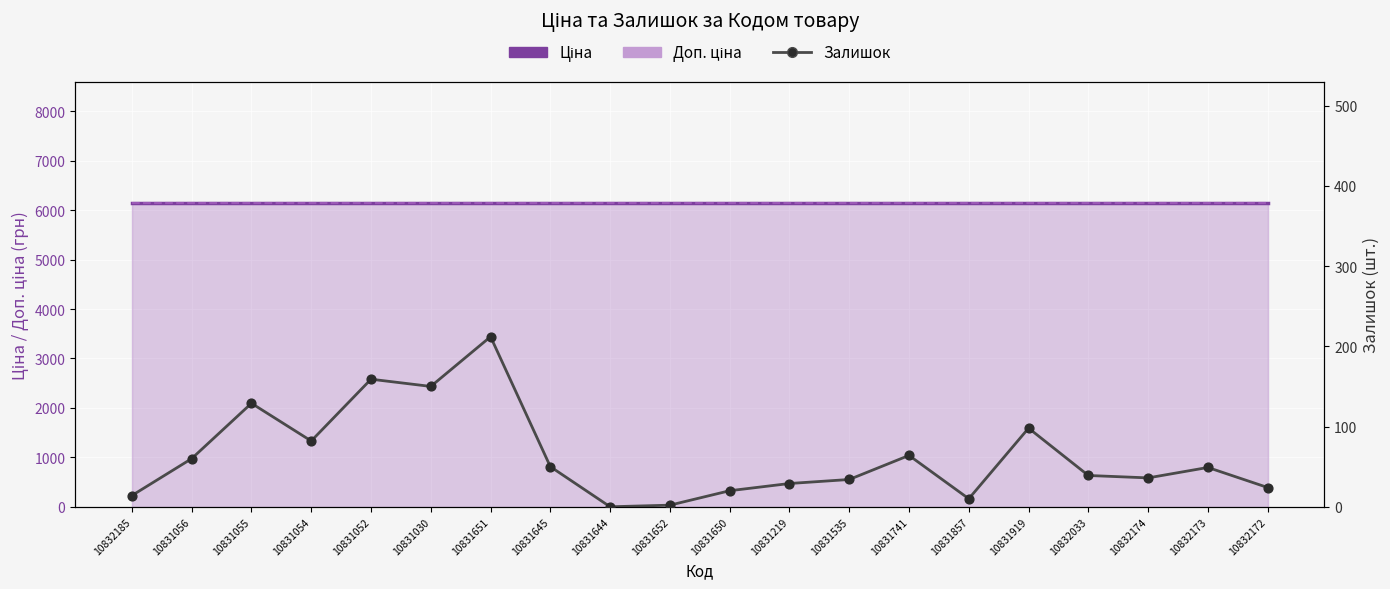

Is the value of Доп. ціна at 10831644 greater than the value of Ціна at 10831645?

No